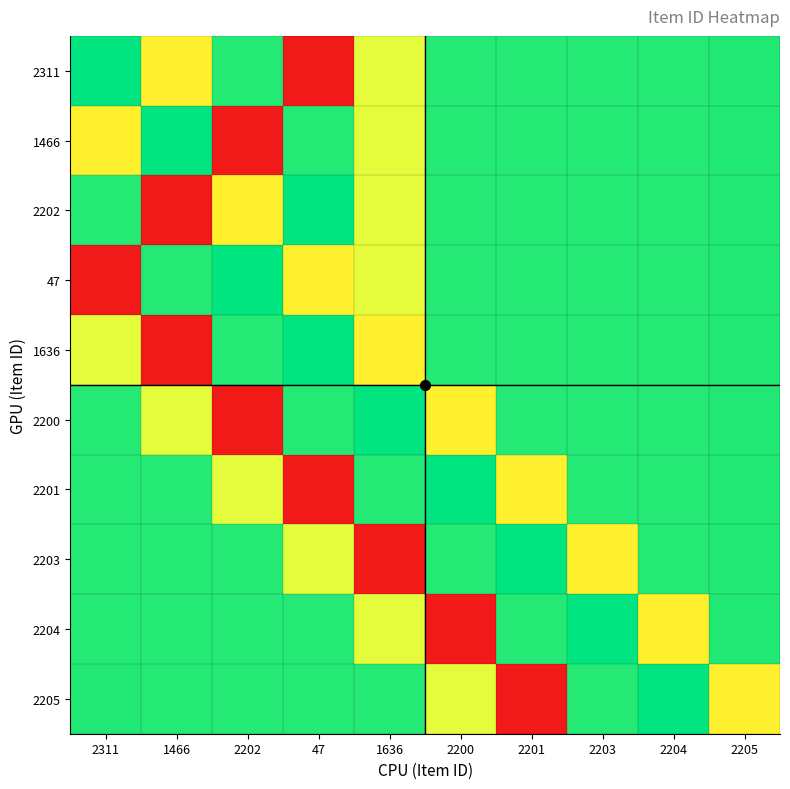

Reading right to left, extract all data points from this chart.

2311: 2205=1.0	2204=1.0	2203=1.0	2201=1.0	2200=1.0	1636=0.7	47=0.0	2202=1.0	1466=0.6	2311=1.0
1466: 2205=1.0	2204=1.0	2203=1.0	2201=1.0	2200=1.0	1636=0.7	47=1.0	2202=0.0	1466=1.0	2311=0.6
2202: 2205=1.0	2204=1.0	2203=1.0	2201=1.0	2200=1.0	1636=0.7	47=1.0	2202=0.6	1466=0.0	2311=1.0
47: 2205=1.0	2204=1.0	2203=1.0	2201=1.0	2200=1.0	1636=0.7	47=0.6	2202=1.0	1466=1.0	2311=0.0
1636: 2205=1.0	2204=1.0	2203=1.0	2201=1.0	2200=1.0	1636=0.6	47=1.0	2202=1.0	1466=0.0	2311=0.7
2200: 2205=1.0	2204=1.0	2203=1.0	2201=1.0	2200=0.6	1636=1.0	47=1.0	2202=0.0	1466=0.7	2311=1.0
2201: 2205=1.0	2204=1.0	2203=1.0	2201=0.6	2200=1.0	1636=1.0	47=0.0	2202=0.7	1466=1.0	2311=1.0
2203: 2205=1.0	2204=1.0	2203=0.6	2201=1.0	2200=1.0	1636=0.0	47=0.7	2202=1.0	1466=1.0	2311=1.0
2204: 2205=1.0	2204=0.6	2203=1.0	2201=1.0	2200=0.0	1636=0.7	47=1.0	2202=1.0	1466=1.0	2311=1.0
2205: 2205=0.6	2204=1.0	2203=1.0	2201=0.0	2200=0.7	1636=1.0	47=1.0	2202=1.0	1466=1.0	2311=1.0